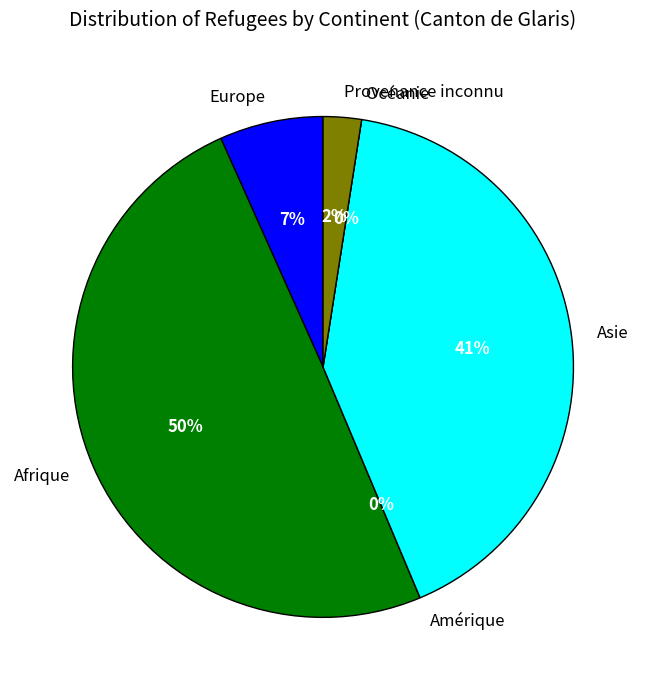

Is Afrique the majority of the pie?

No